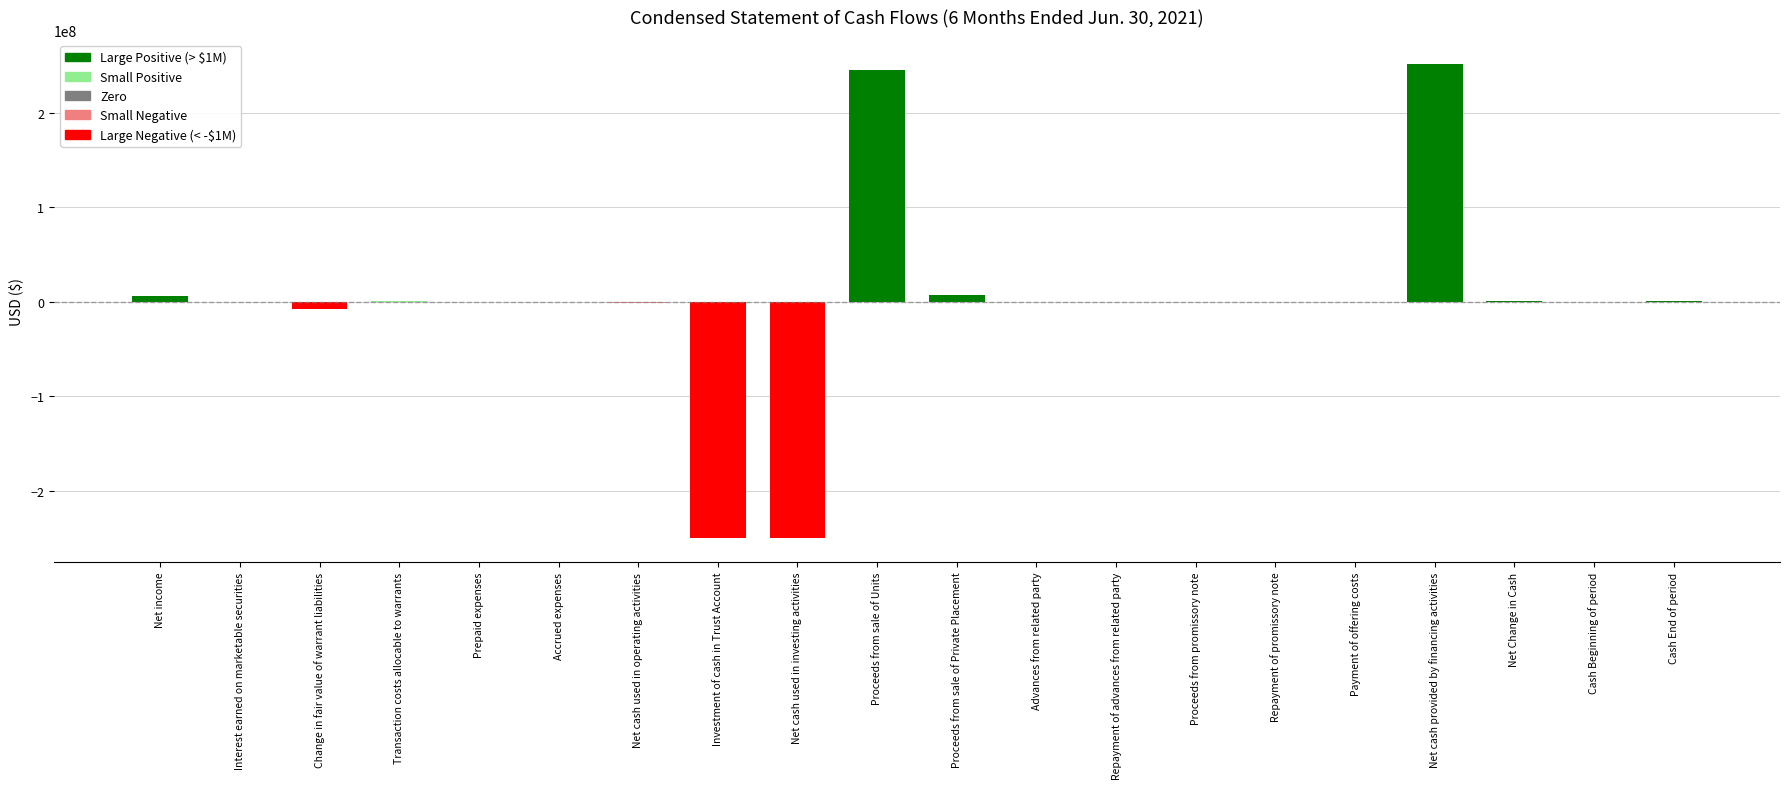

True or false: the data shows -55794780 at Net cash used in investing activities.

False